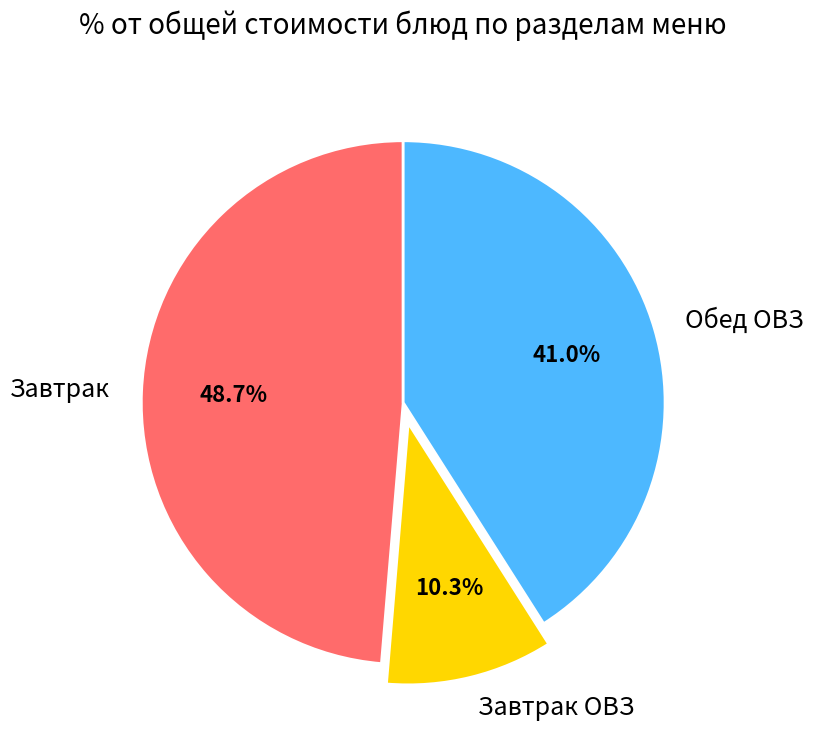

Rank the categories by value from lowest to highest.

Завтрак ОВЗ, Обед ОВЗ, Завтрак